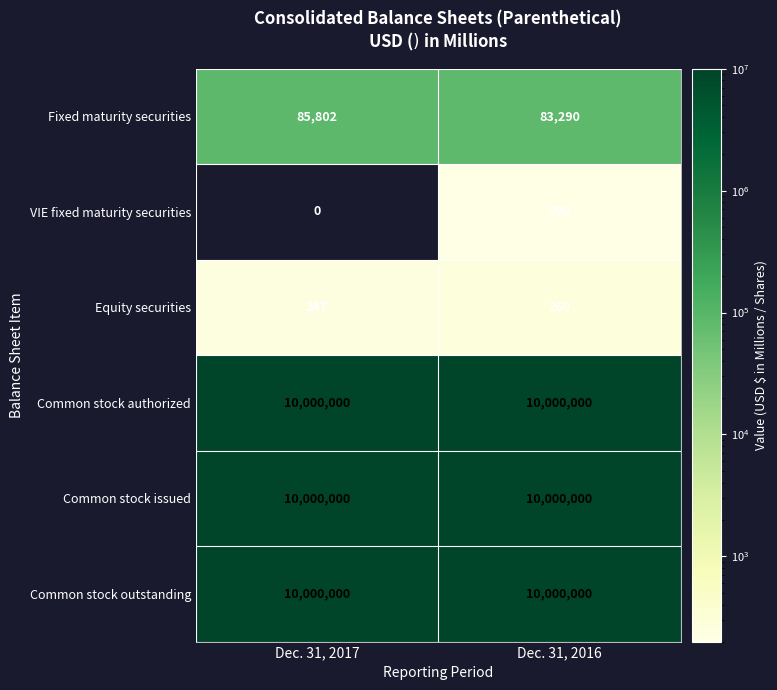

Is the value of Common stock outstanding at Dec. 31, 2017 greater than the value of VIE fixed maturity securities at Dec. 31, 2016?

Yes